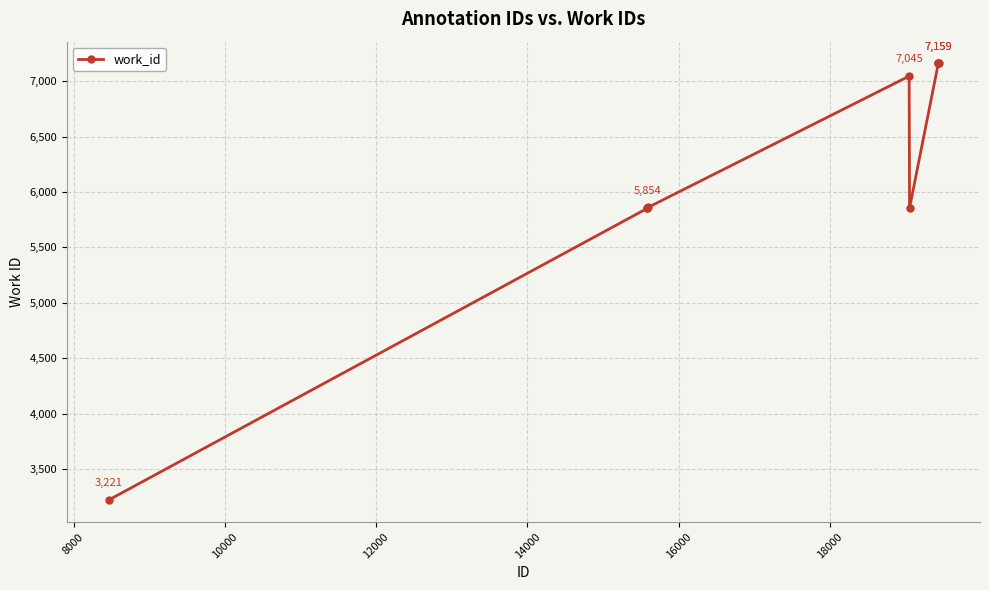

What is the value of the 7th point from the left?

7159